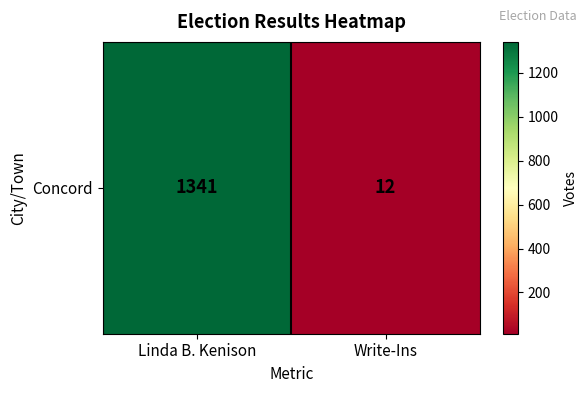

Is it true that the value at Linda B. Kenison is 725?

False